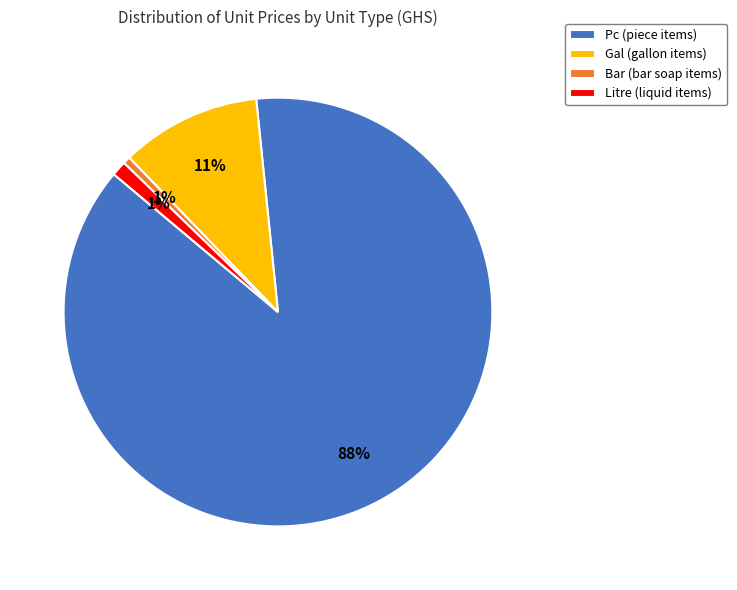

To the nearest percent, what is the average slice percentage?

25%